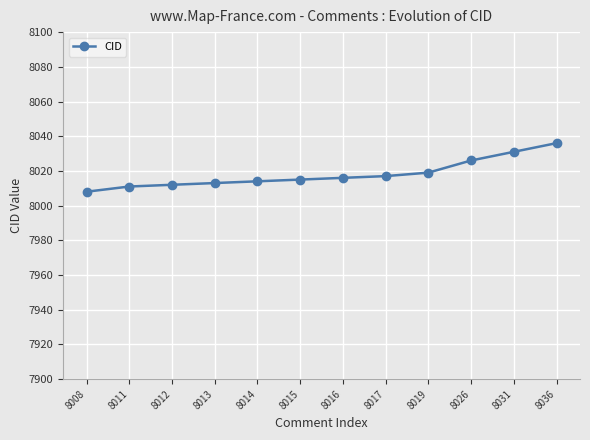

What is the change in value from 8011 to 8016?

+5